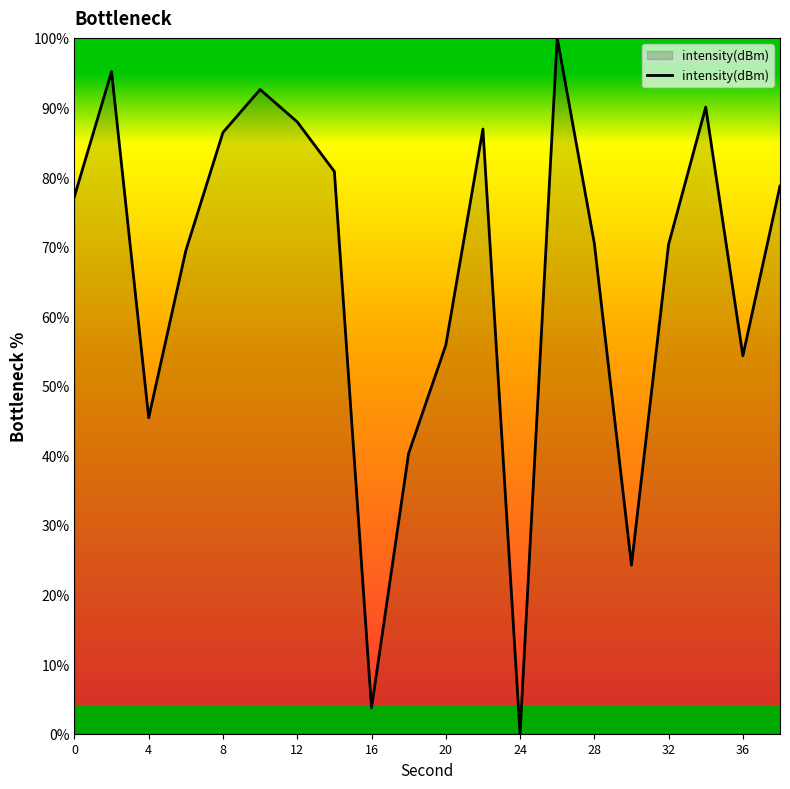

What is the greatest value displayed?

100.0